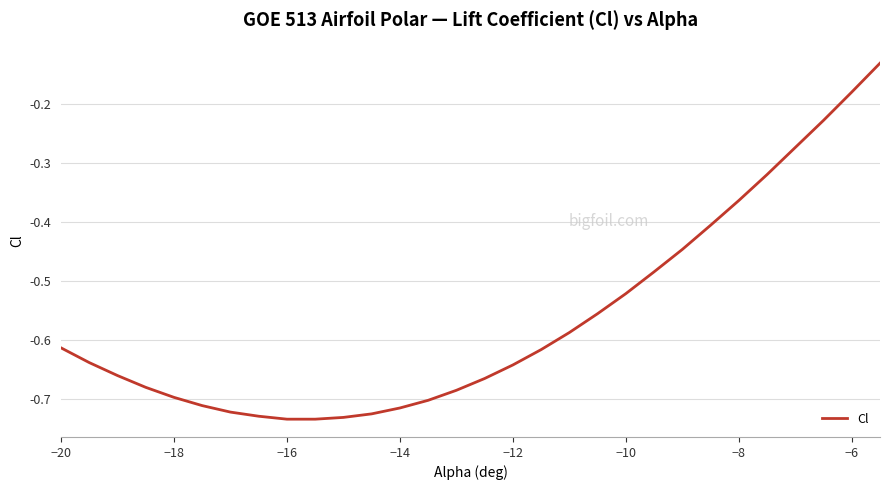

How many lines are shown in the chart?

1